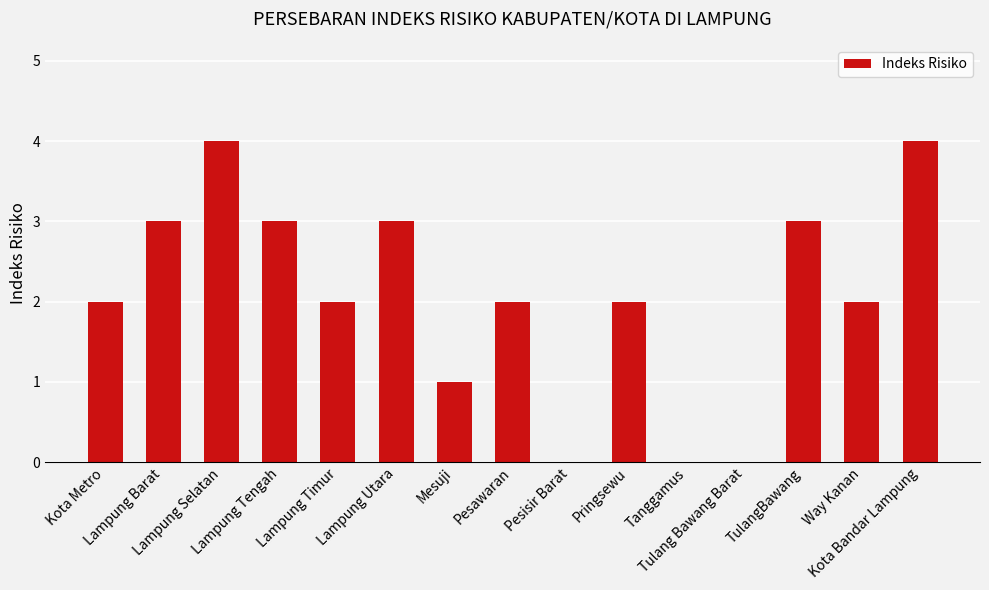

How many series are shown in this chart?

1